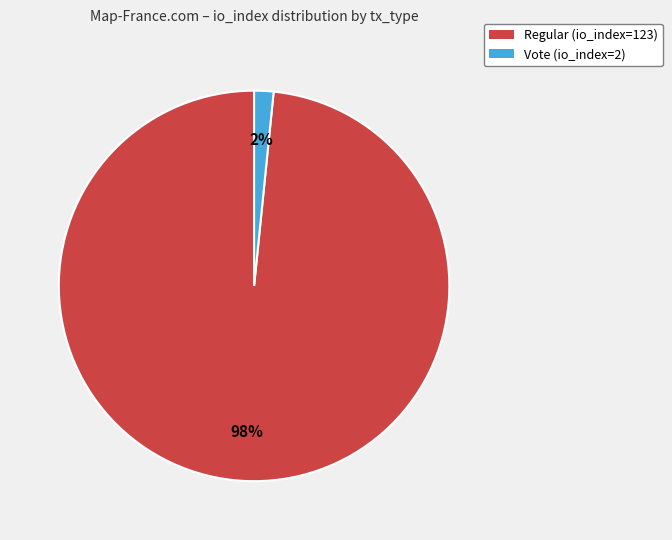

How many segments does this pie chart have?

2